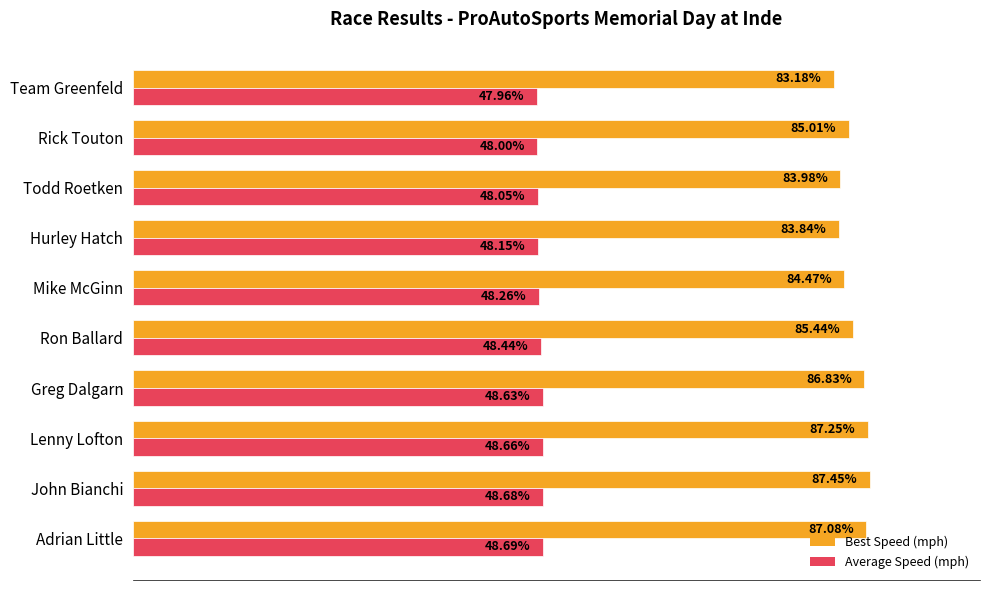

Where is Average Speed (mph) nearest to the value 48?

Rick Touton